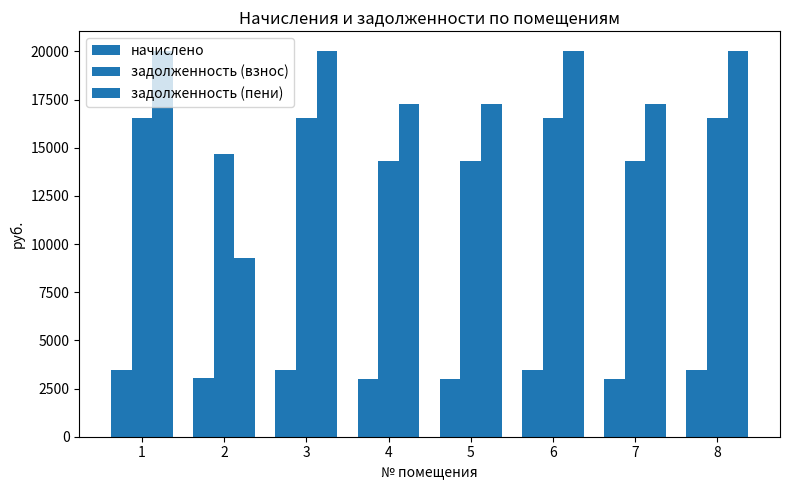

How many data points in начислено are less than 3470?

4